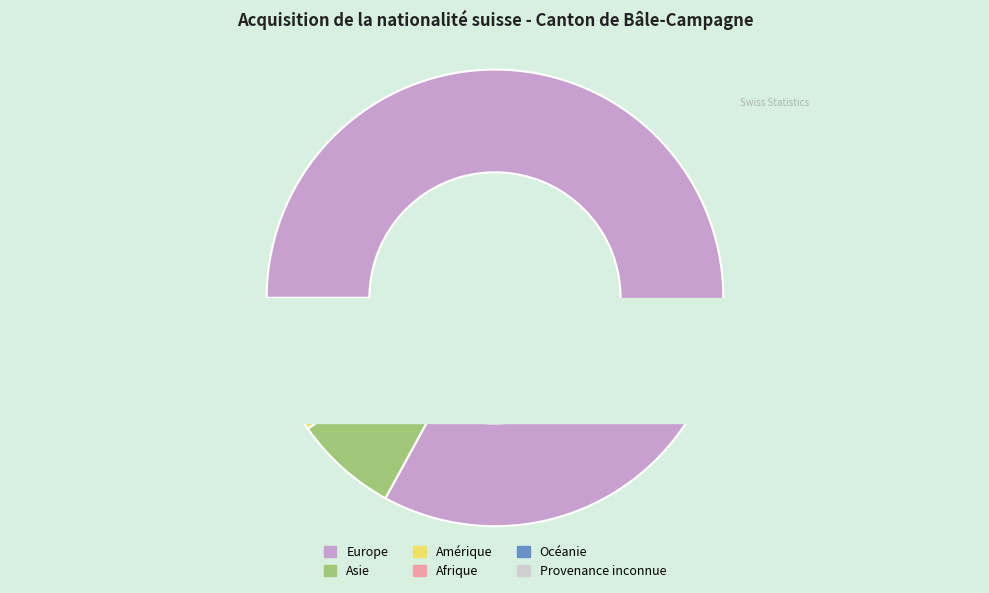

How many segments does this pie chart have?

6